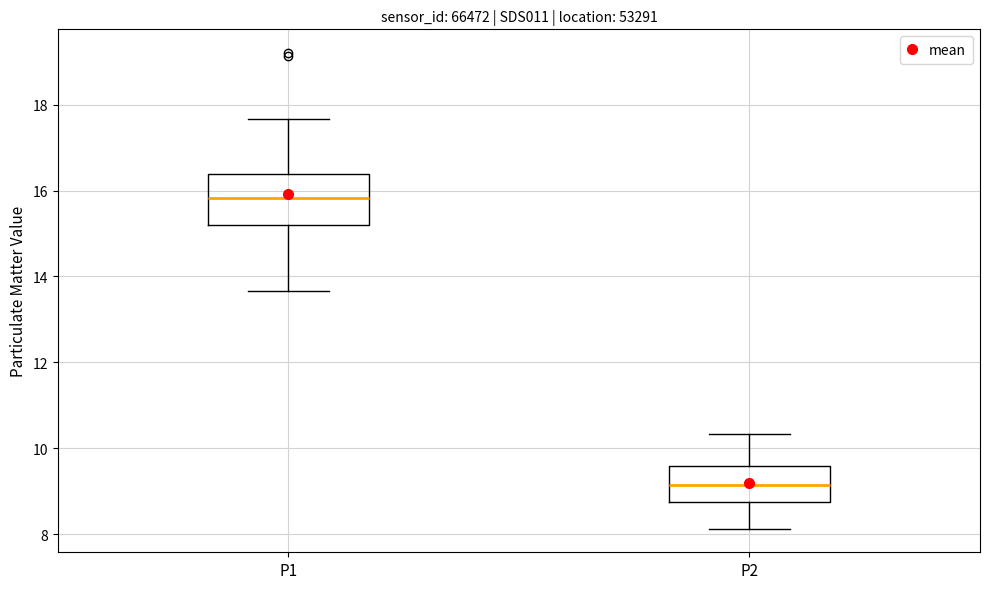

Reading left to right, read every box against the y-axis: the position of its median line, the range the box covers, and the ends of its whiskers. The values are not printed on the chart, so give them approximately, as read against the axis.

P1: median 15.8, box 15.2 to 16.4, whiskers 13.6 to 17.6
P2: median 9.2, box 8.8 to 9.6, whiskers 8.2 to 10.4